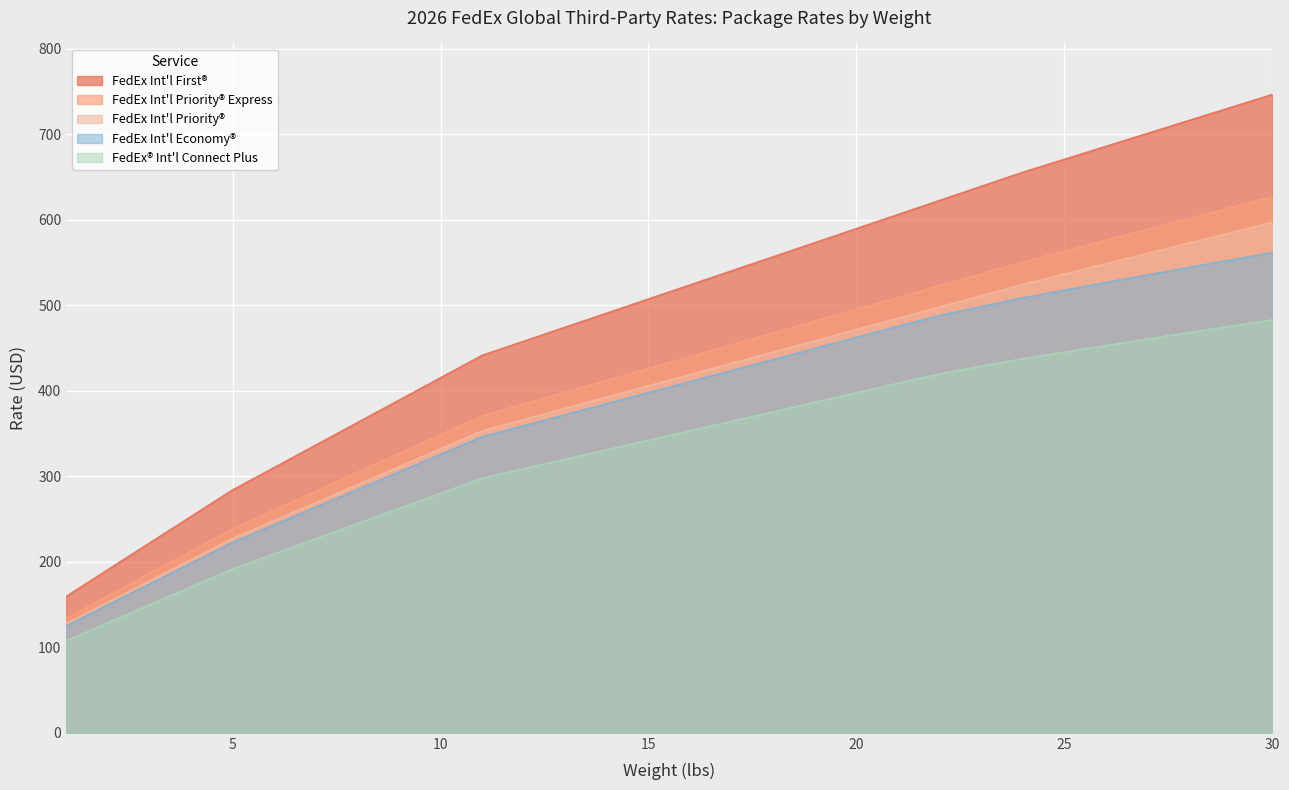

Which category has the lowest value in the FedEx Int'l Economy® series?

1